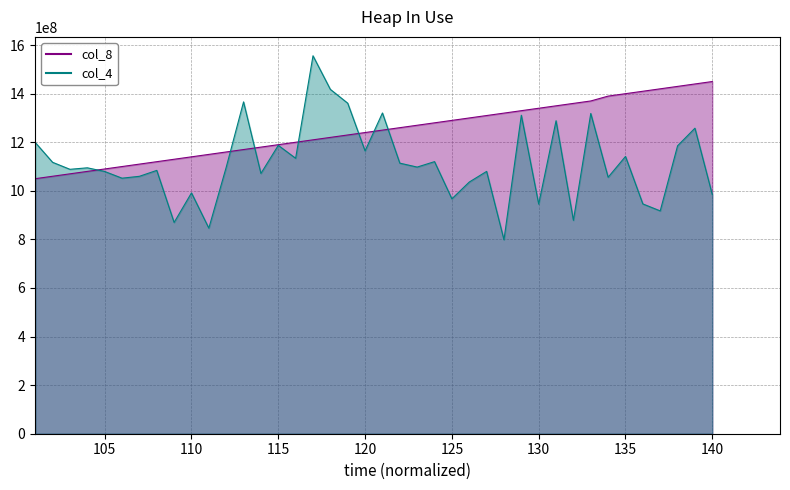

What is the highest value of the col_8 series?

1450000000